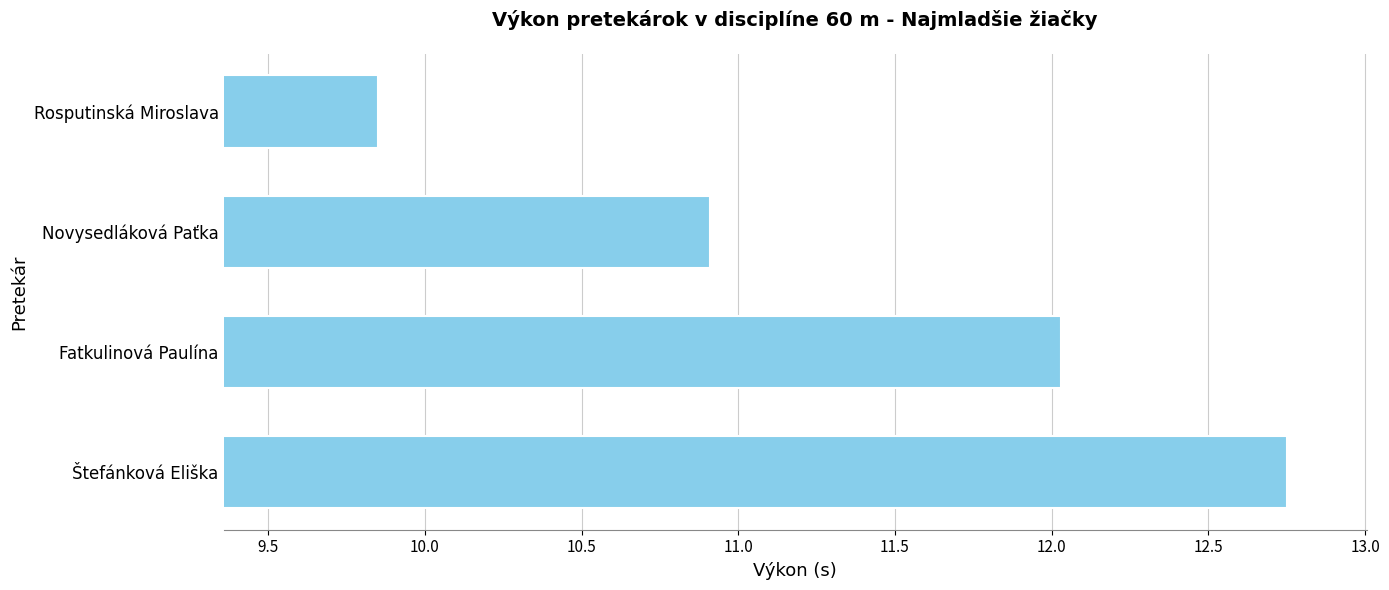

Are the bars grouped side by side (vs. stacked)?

No